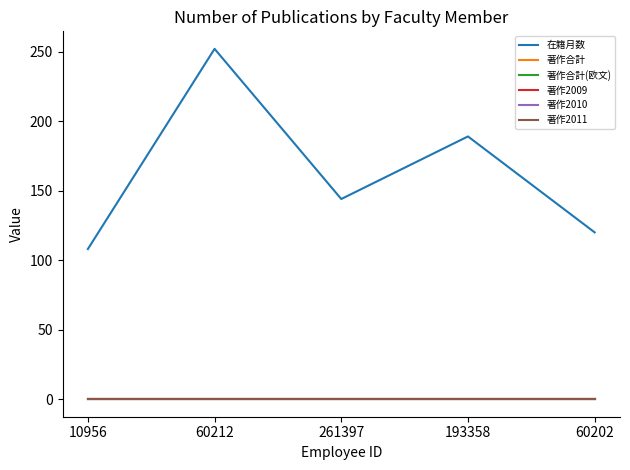

How many lines are shown in the chart?

6